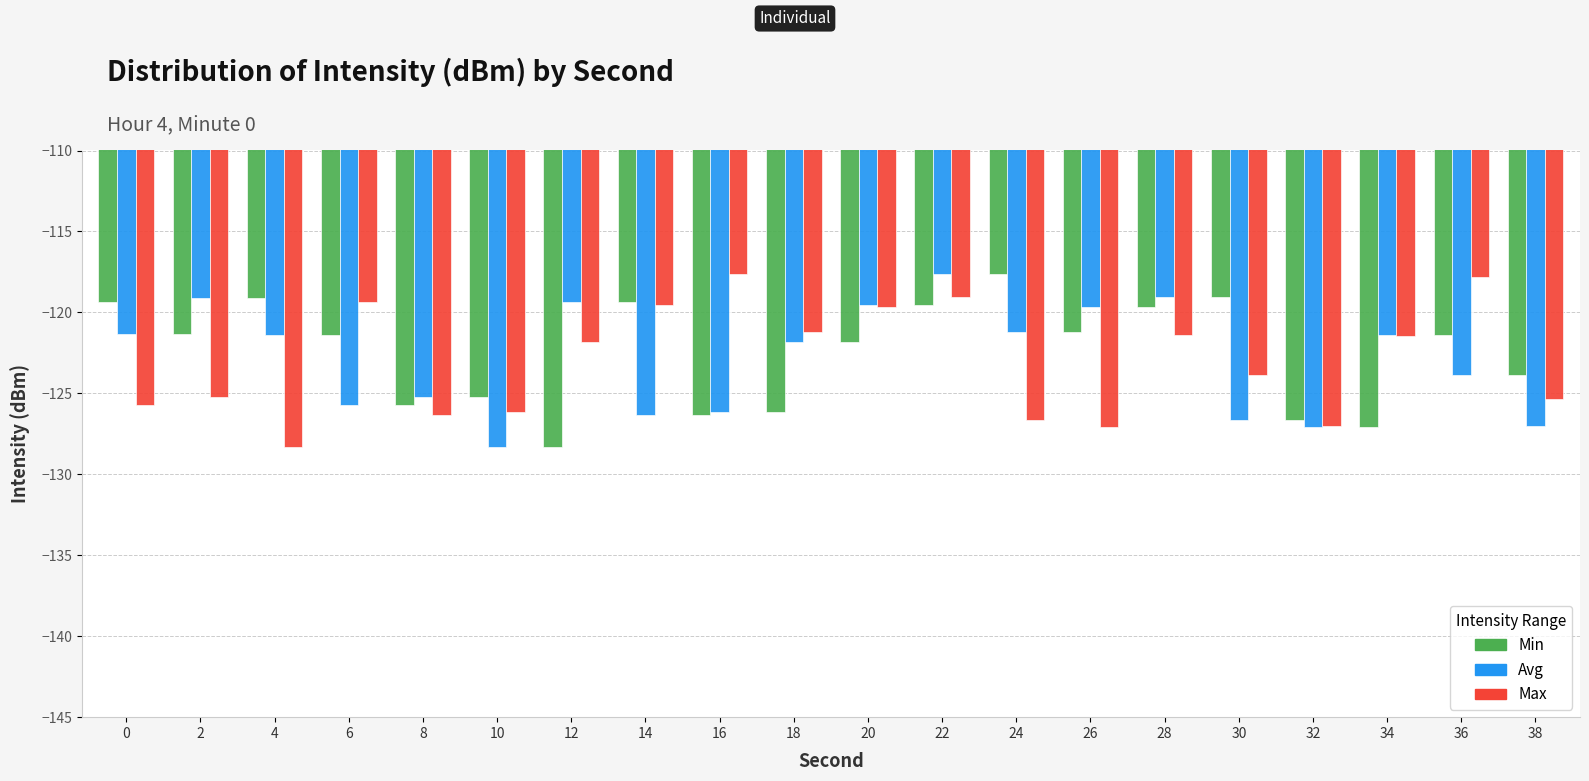

What value does the Max series have at 24?

-126.6